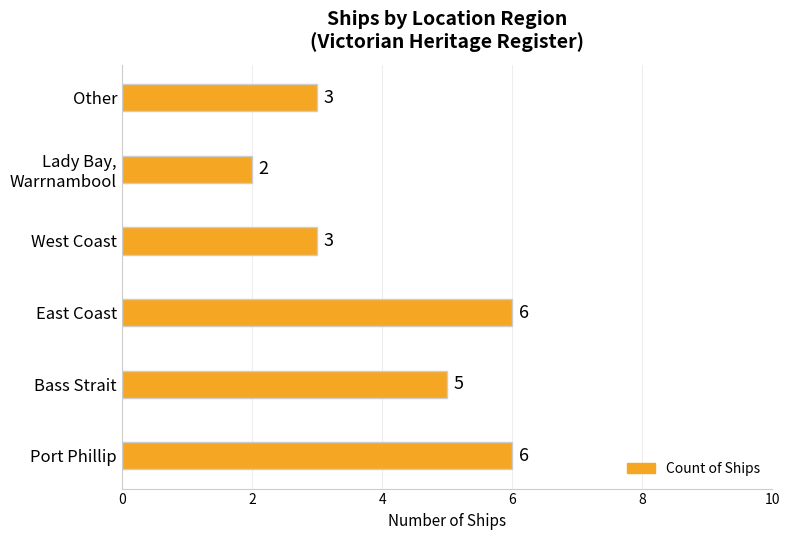

What is the difference between the maximum and minimum values?

4